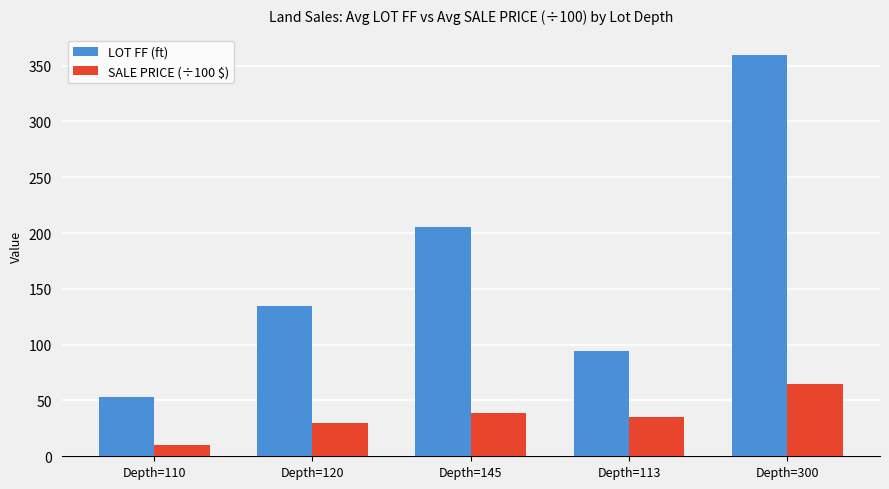

What is the sum of the LOT FF (ft) values at Depth=110 and Depth=300?

412.9